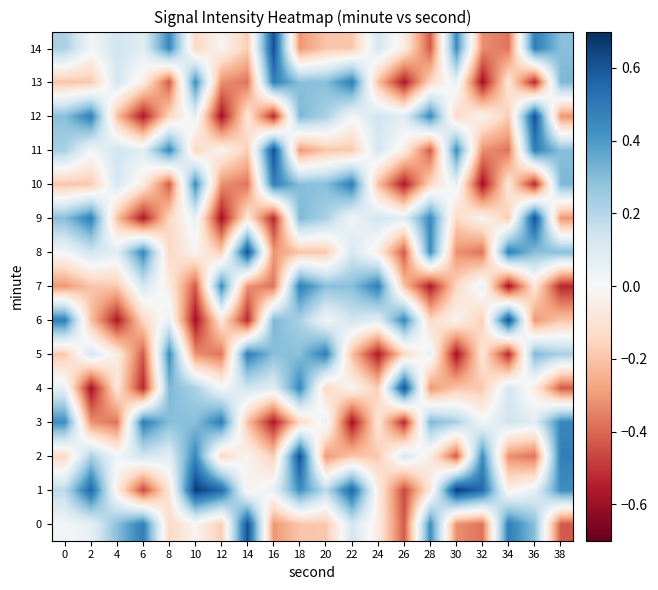

Which category has the lowest value across all series?

22